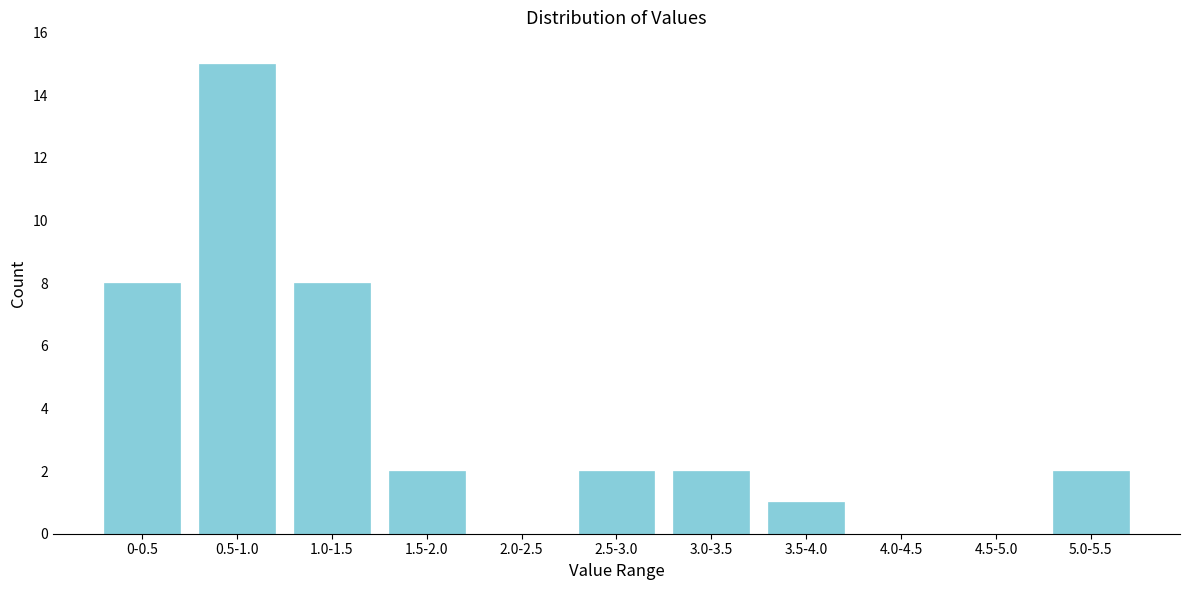

Reading left to right, extract all data points from this chart.

0-0.5=8	0.5-1.0=15	1.0-1.5=8	1.5-2.0=2	2.0-2.5=0	2.5-3.0=2	3.0-3.5=2	3.5-4.0=1	4.0-4.5=0	4.5-5.0=0	5.0-5.5=2